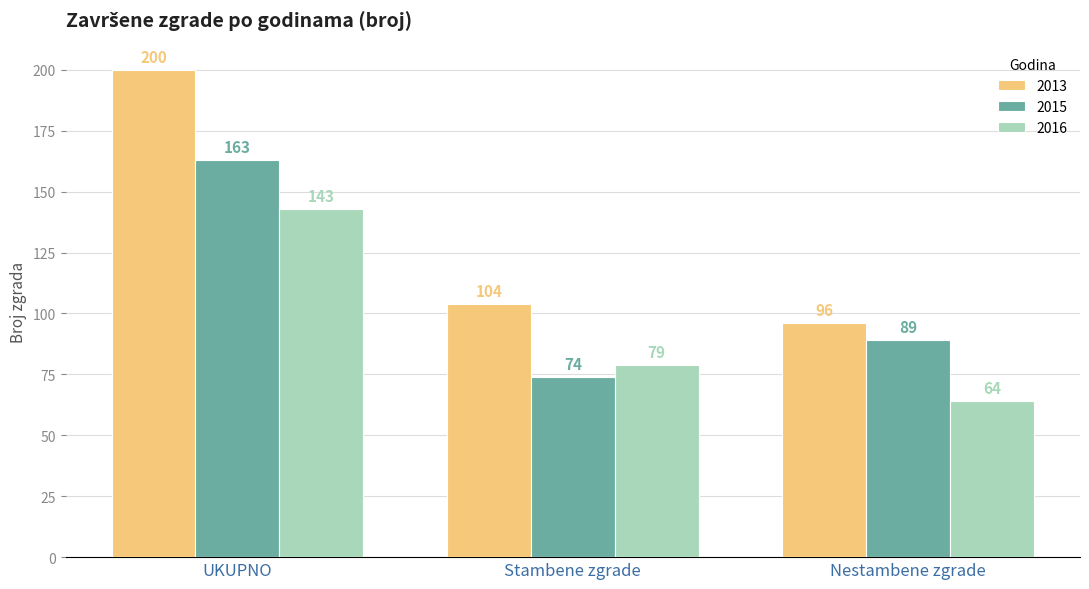

At which label does 2013 reach its peak?

UKUPNO